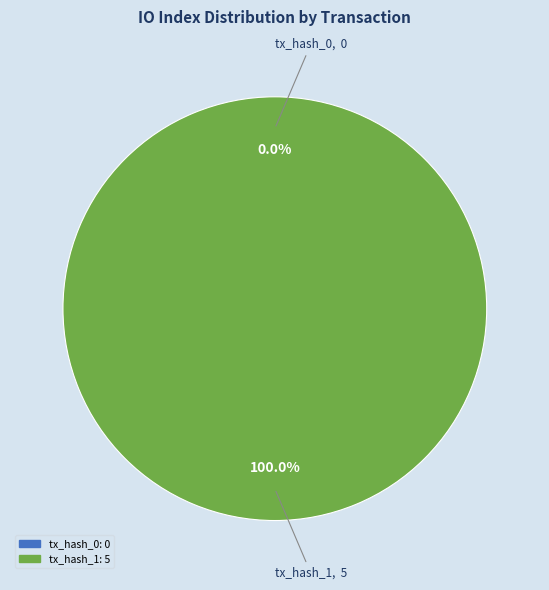

Which slice represents more than half of the pie?

tx_hash_1